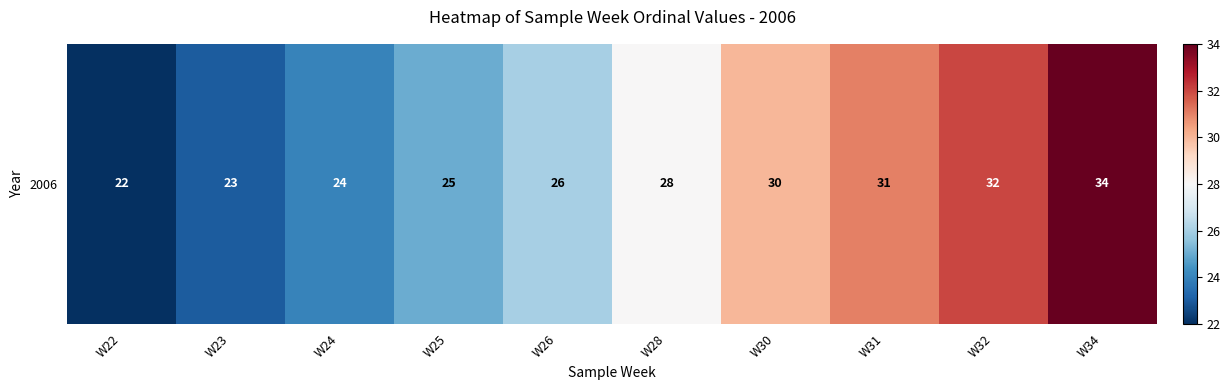

True or false: the data shows 14 at W30.

False